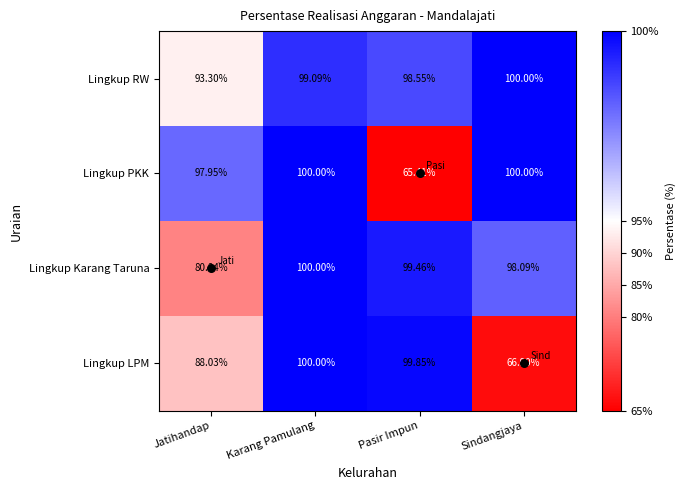

Is the value of Lingkup LPM at Jatihandap greater than the value of Lingkup Karang Taruna at Pasir Impun?

No